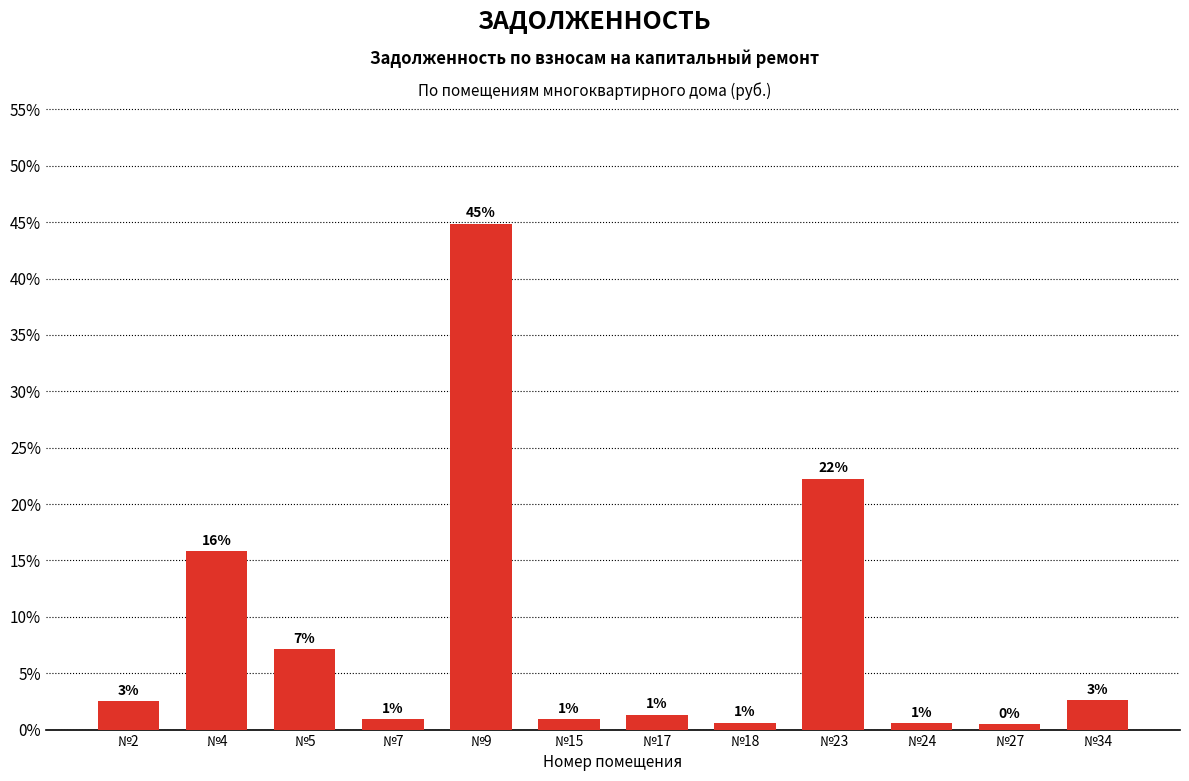

How many bars are there in total?

12